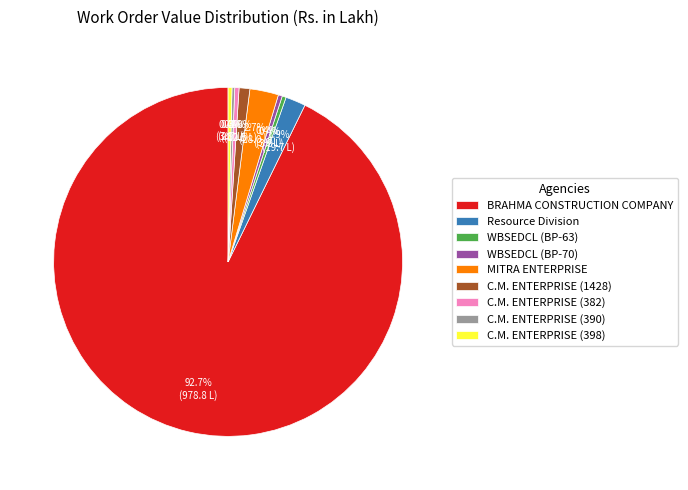

What portion of the pie excludes MITRA ENTERPRISE?

97.3%